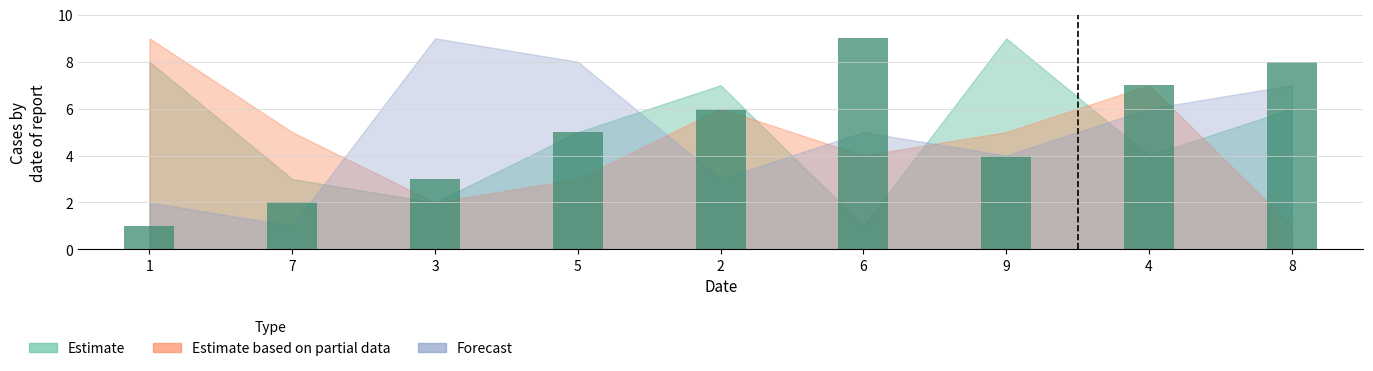

What is the difference between the second highest and second lowest values?

6